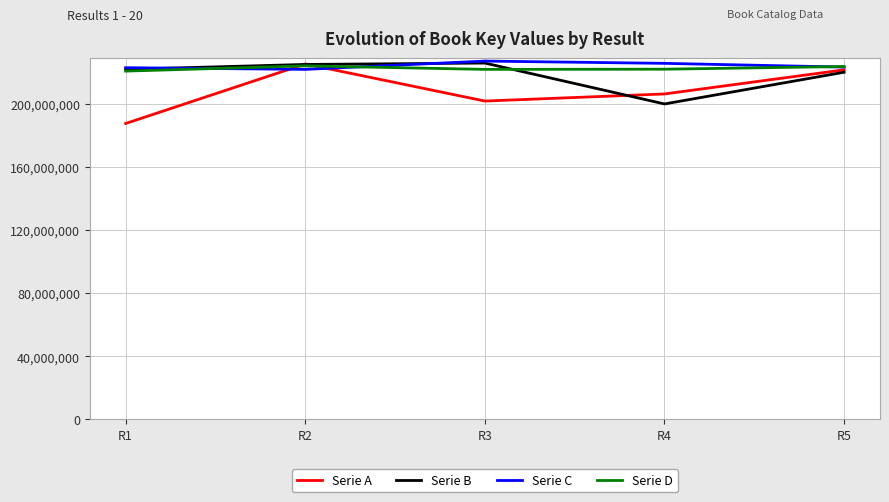

What is the minimum value shown in the chart?

187453815